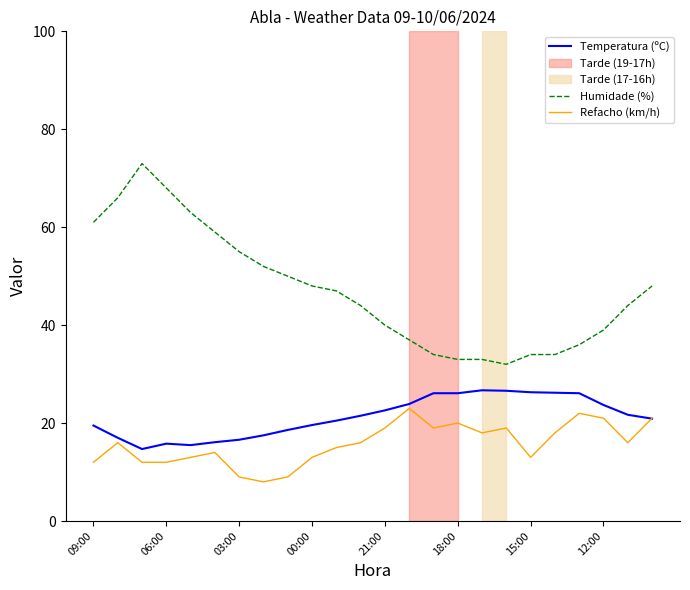

Which series has the largest total across all categories?

Humidade (%)